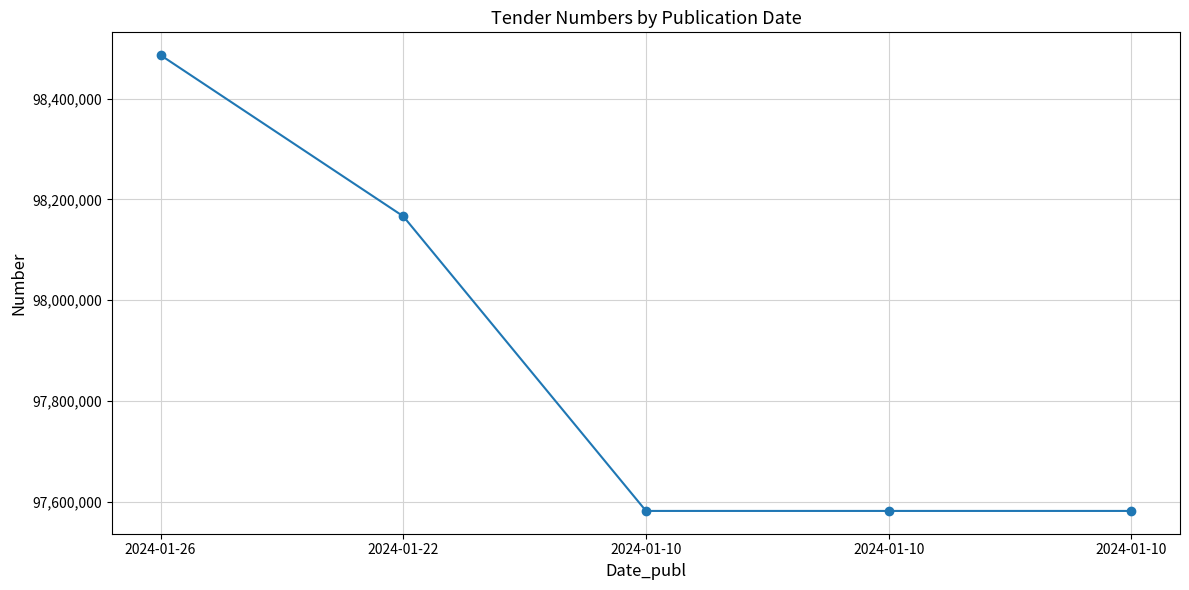

Rank the categories by value from highest to lowest.

2024-01-26, 2024-01-22, 2024-01-10, 2024-01-10, 2024-01-10